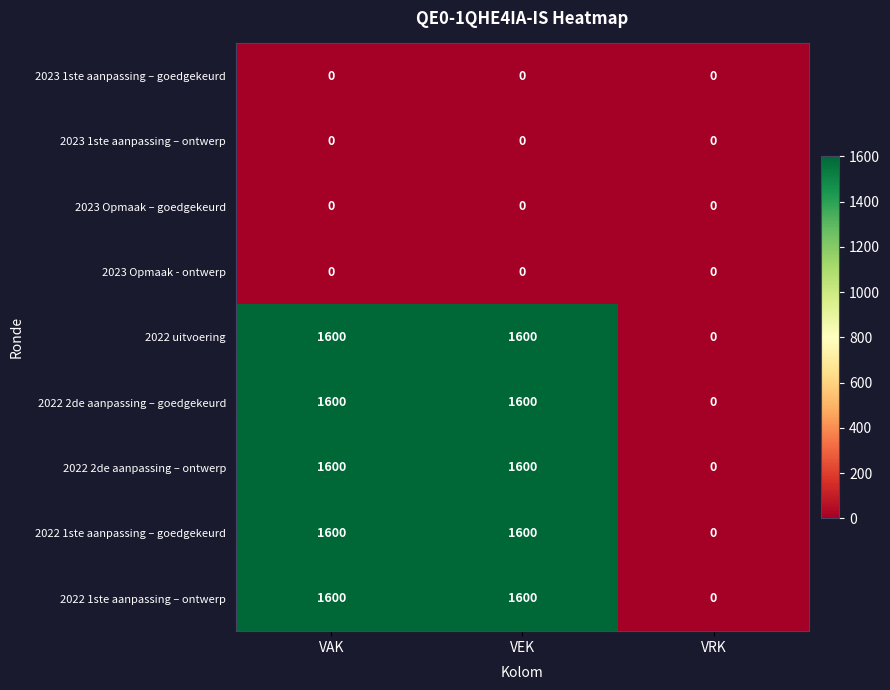

Reading right to left, transcribe all the data shown in this chart.

2023 1ste aanpassing – goedgekeurd: 0	0	0
2023 1ste aanpassing – ontwerp: 0	0	0
2023 Opmaak – goedgekeurd: 0	0	0
2023 Opmaak - ontwerp: 0	0	0
2022 uitvoering: 0	1600	1600
2022 2de aanpassing – goedgekeurd: 0	1600	1600
2022 2de aanpassing – ontwerp: 0	1600	1600
2022 1ste aanpassing – goedgekeurd: 0	1600	1600
2022 1ste aanpassing – ontwerp: 0	1600	1600